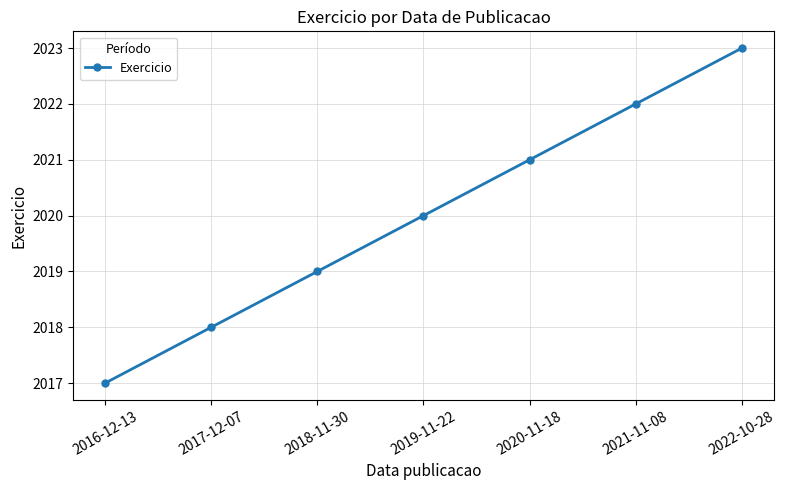

The value at 2018-11-30 is 1370. True or false?

False